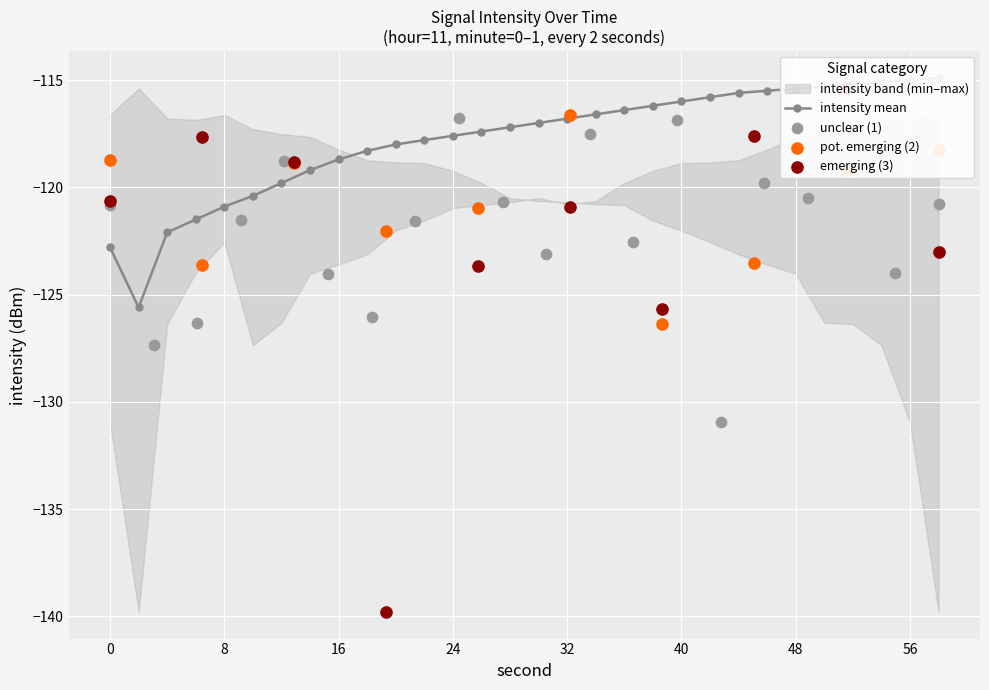

Which series reaches the maximum Y coordinate?

intensity_mean